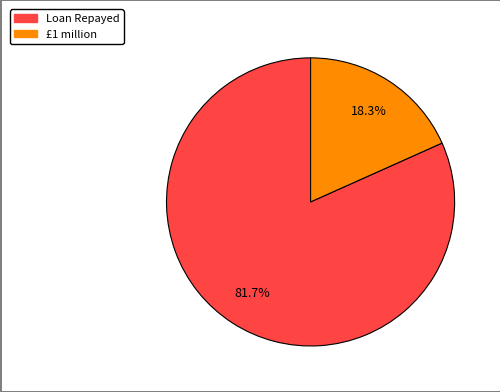

To the nearest percent, what is the difference between the Loan Repayed and £1 million slice percentages?

63%